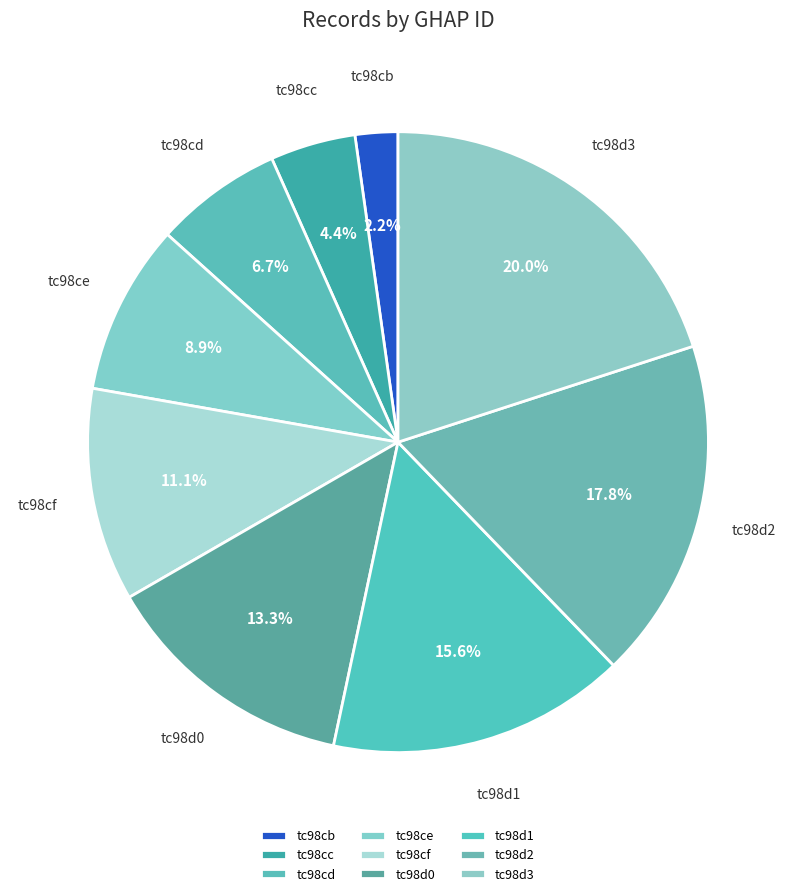

The tc98cf slice represents 11% of the pie. True or false?

True